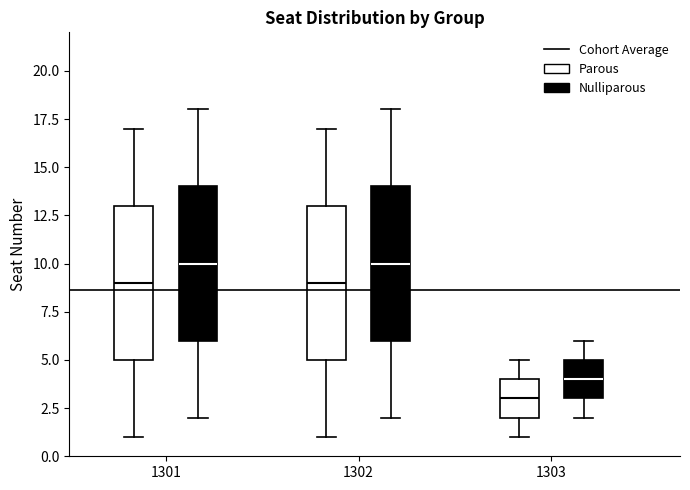

Which box's median line is the lowest?

1303 (Parous)